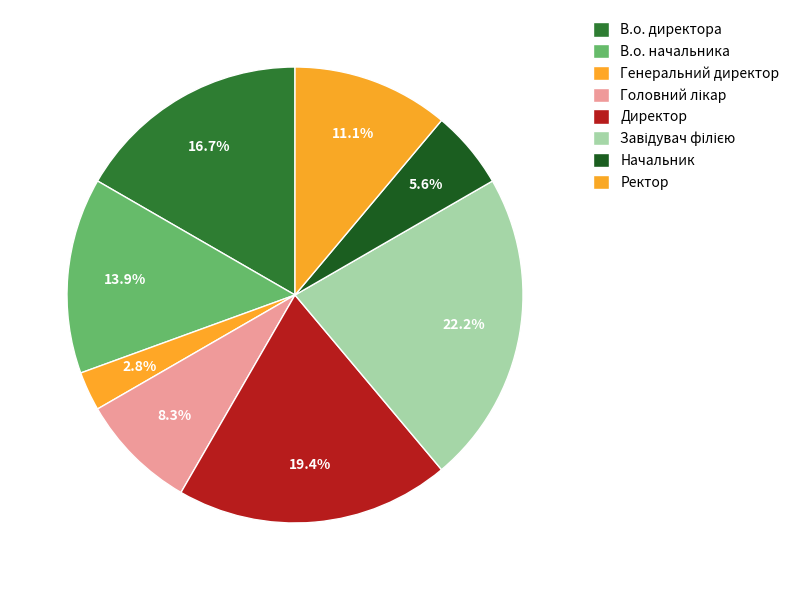

How many slices are in this pie chart?

8